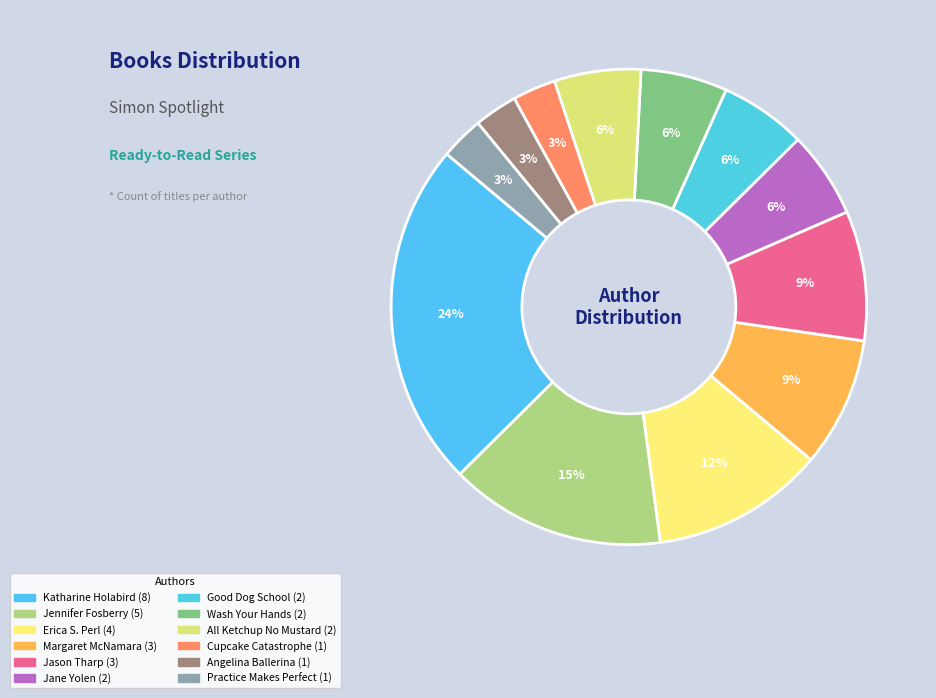

How many segments does this pie chart have?

12